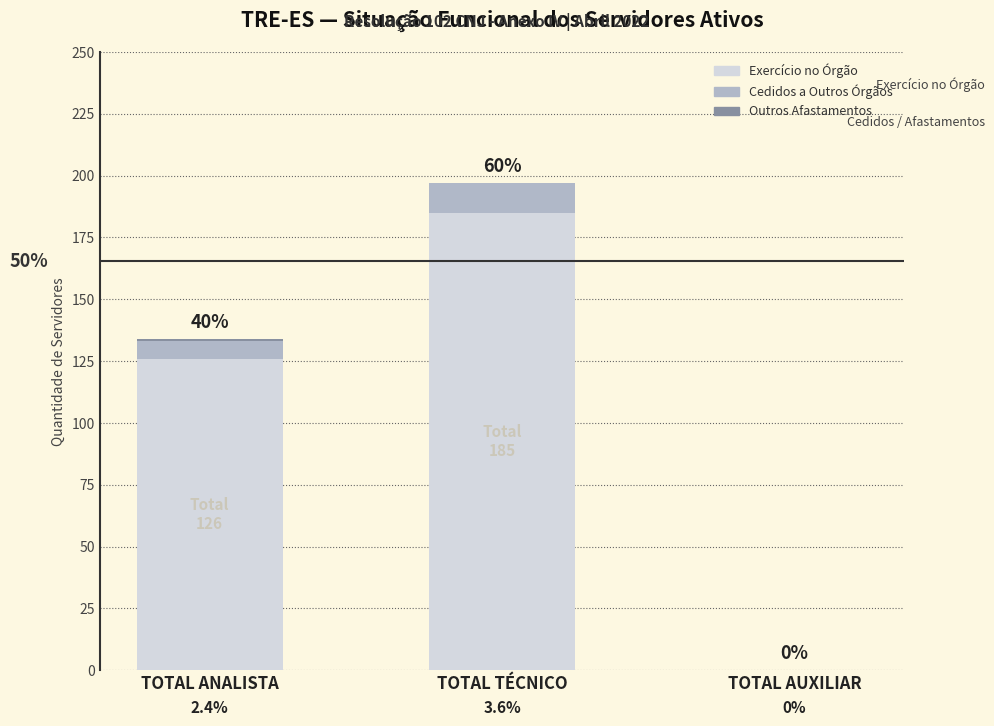

True or false: Outros Afastamentos has a value of 1 at TOTAL TÉCNICO.

False